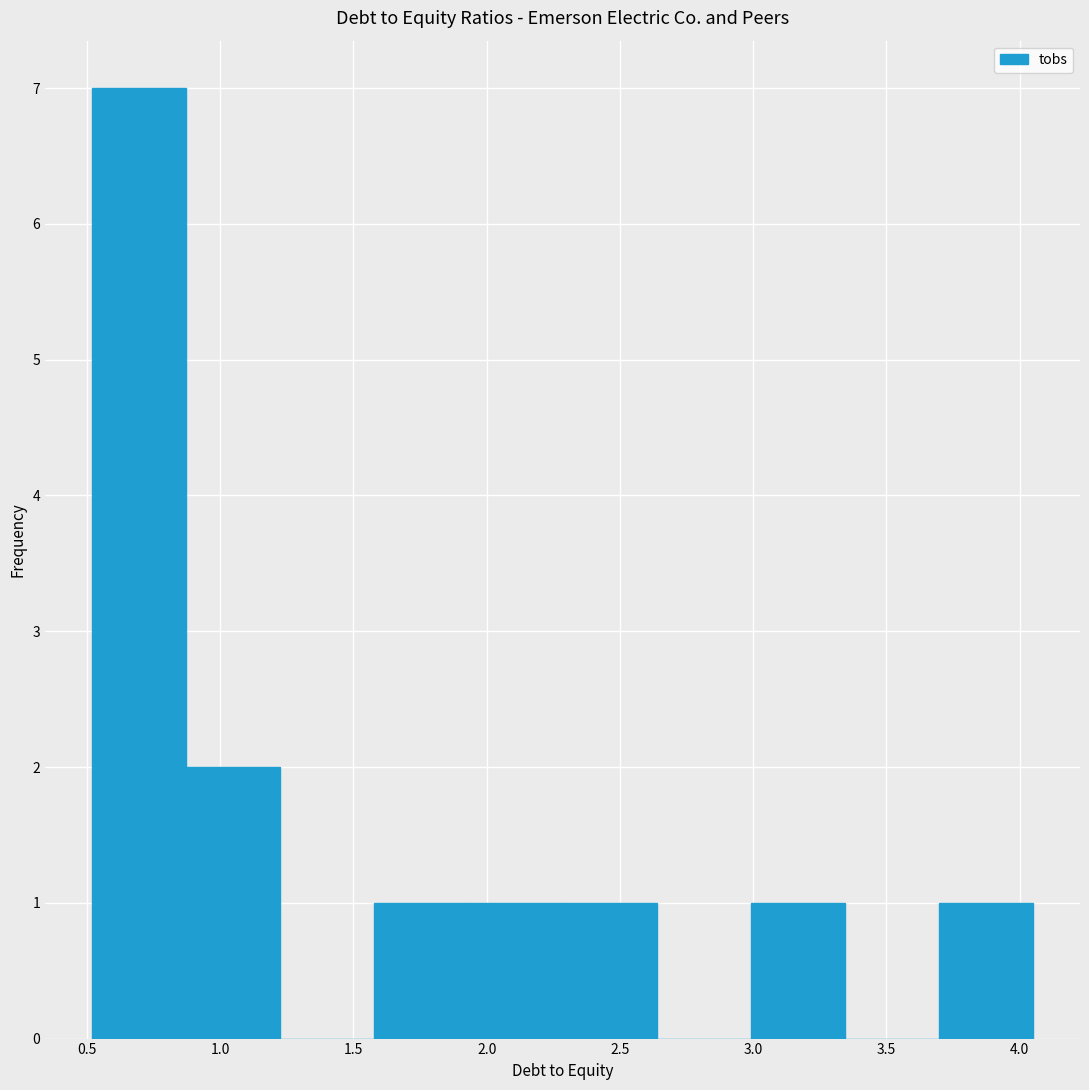

Over which range of the x-axis is the bar tallest?

0.50 to 0.85